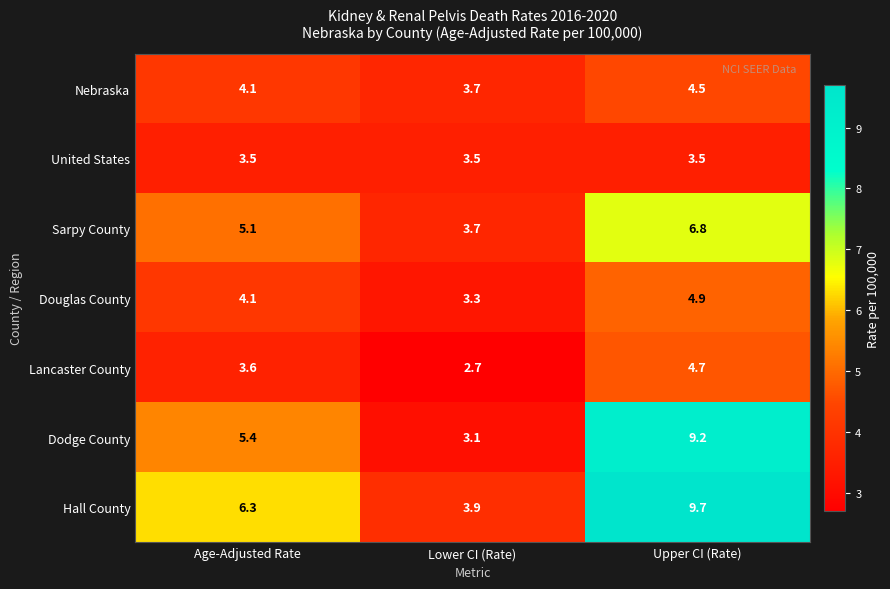

Which category has the lowest value in the Dodge County series?

Lower CI (Rate)